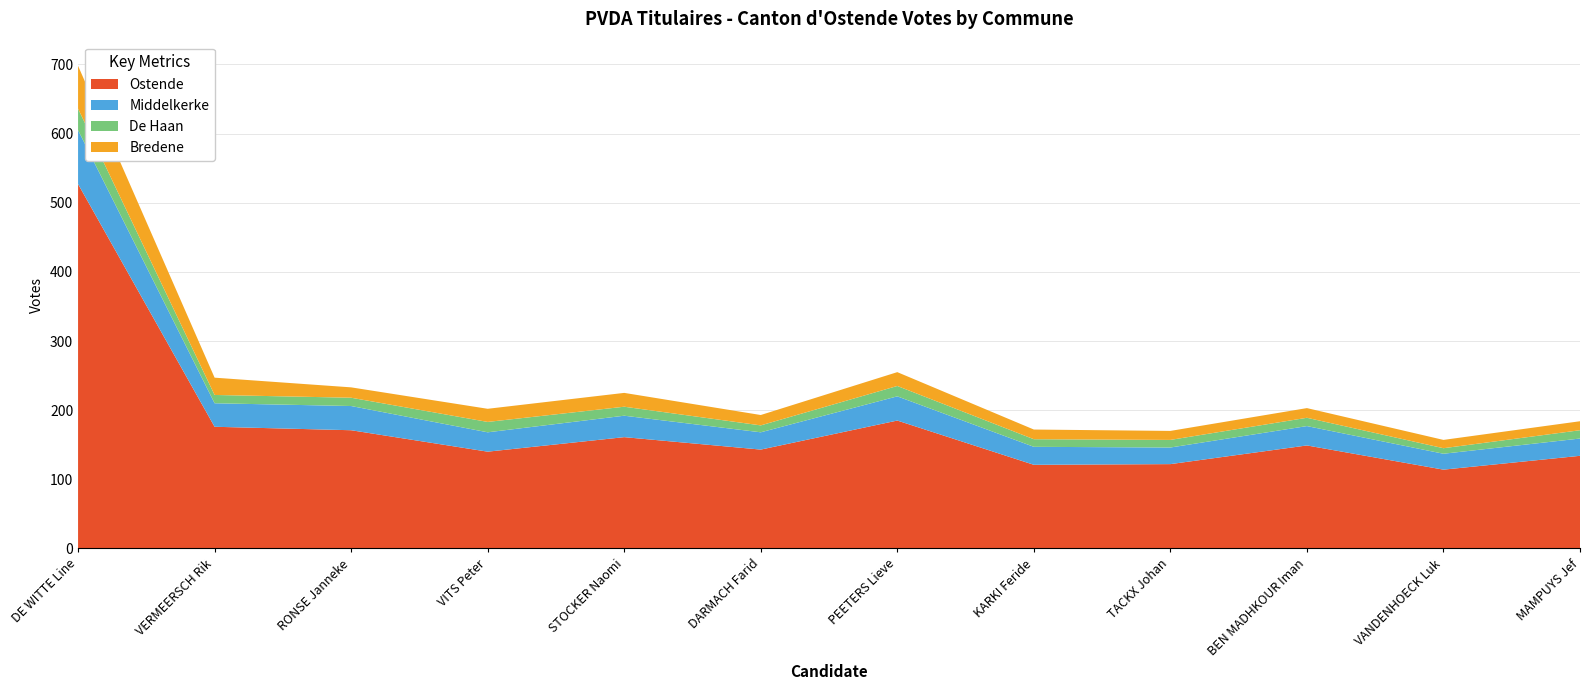

Reading left to right, transcribe all the data shown in this chart.

Ostende: DE WITTE Line=527	VERMEERSCH Rik=176	RONSE Janneke=171	VITS Peter=140	STOCKER Naomi=161	DARMACH Farid=143	PEETERS Lieve=185	KARKI Feride=121	TACKX Johan=122	BEN MADHKOUR Iman=149	VANDENHOECK Luk=114	MAMPUYS Jef=134
Middelkerke: DE WITTE Line=78	VERMEERSCH Rik=34	RONSE Janneke=35	VITS Peter=28	STOCKER Naomi=31	DARMACH Farid=25	PEETERS Lieve=35	KARKI Feride=26	TACKX Johan=24	BEN MADHKOUR Iman=28	VANDENHOECK Luk=23	MAMPUYS Jef=25
De Haan: DE WITTE Line=31	VERMEERSCH Rik=12	RONSE Janneke=12	VITS Peter=15	STOCKER Naomi=13	DARMACH Farid=10	PEETERS Lieve=15	KARKI Feride=11	TACKX Johan=11	BEN MADHKOUR Iman=12	VANDENHOECK Luk=8	MAMPUYS Jef=12
Bredene: DE WITTE Line=62	VERMEERSCH Rik=25	RONSE Janneke=15	VITS Peter=19	STOCKER Naomi=20	DARMACH Farid=15	PEETERS Lieve=20	KARKI Feride=14	TACKX Johan=13	BEN MADHKOUR Iman=14	VANDENHOECK Luk=12	MAMPUYS Jef=13